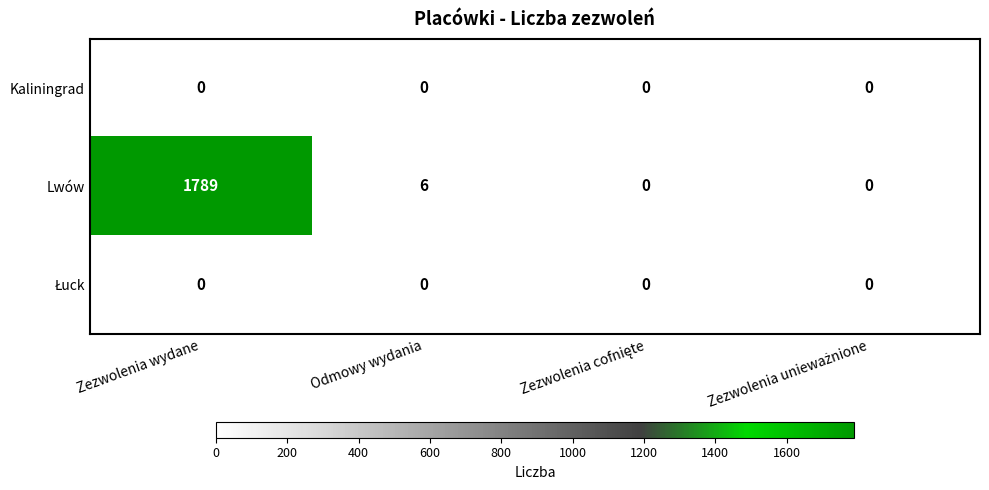

Which label corresponds to the largest value in the chart?

Zezwolenia wydane